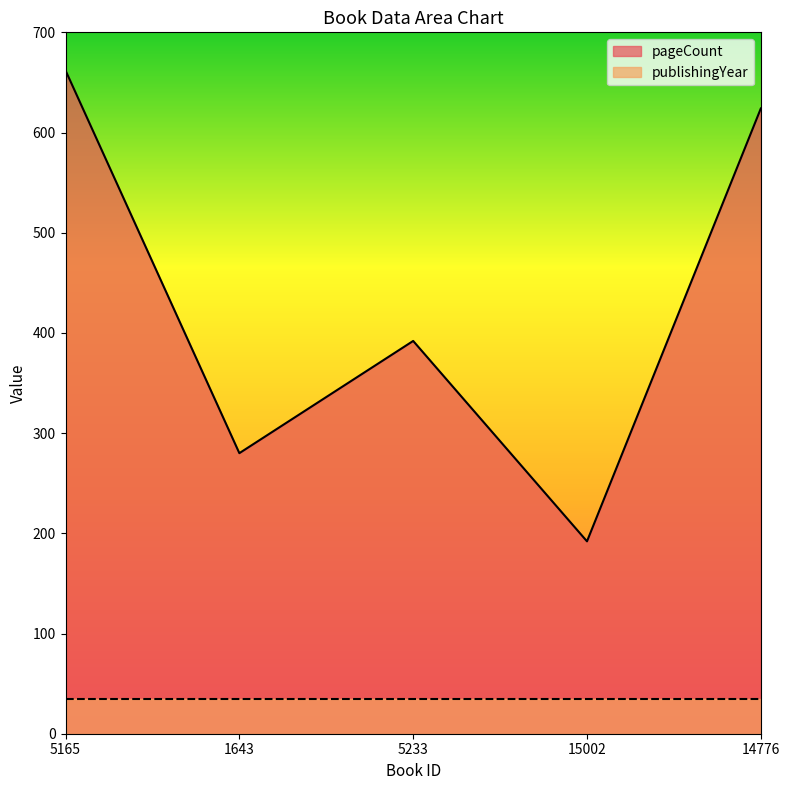

Reading left to right, list all the values displayed in this chart.

5165=662	1643=280	5233=392	15002=192	14776=624